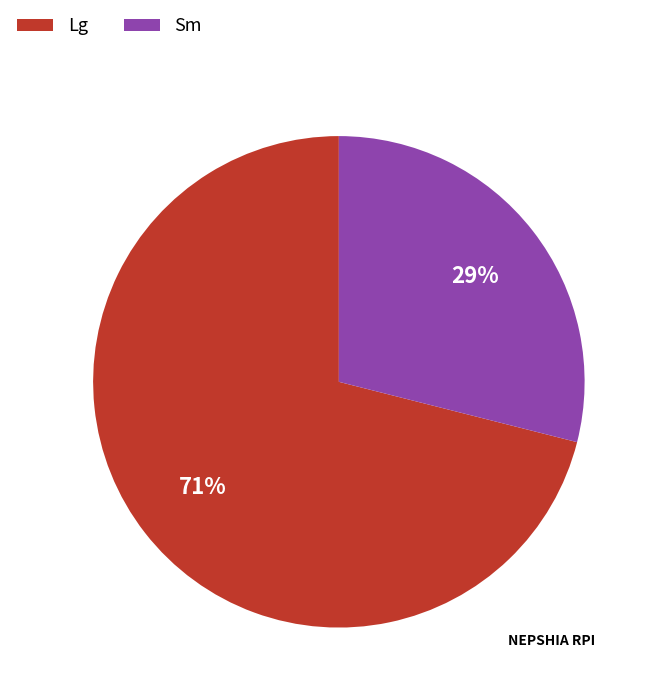

How many segments does this pie chart have?

2